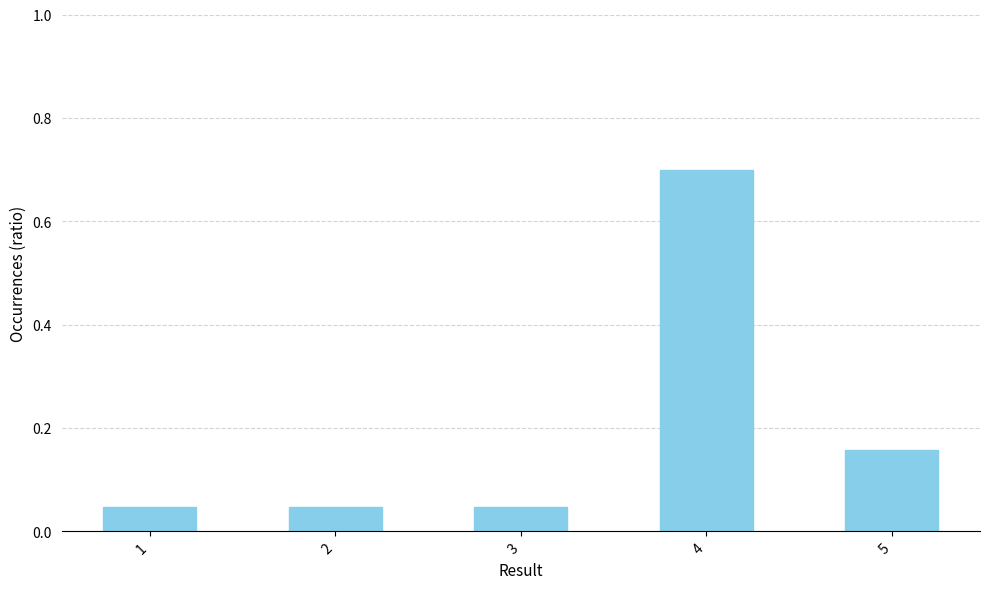

How many bars are there in total?

5